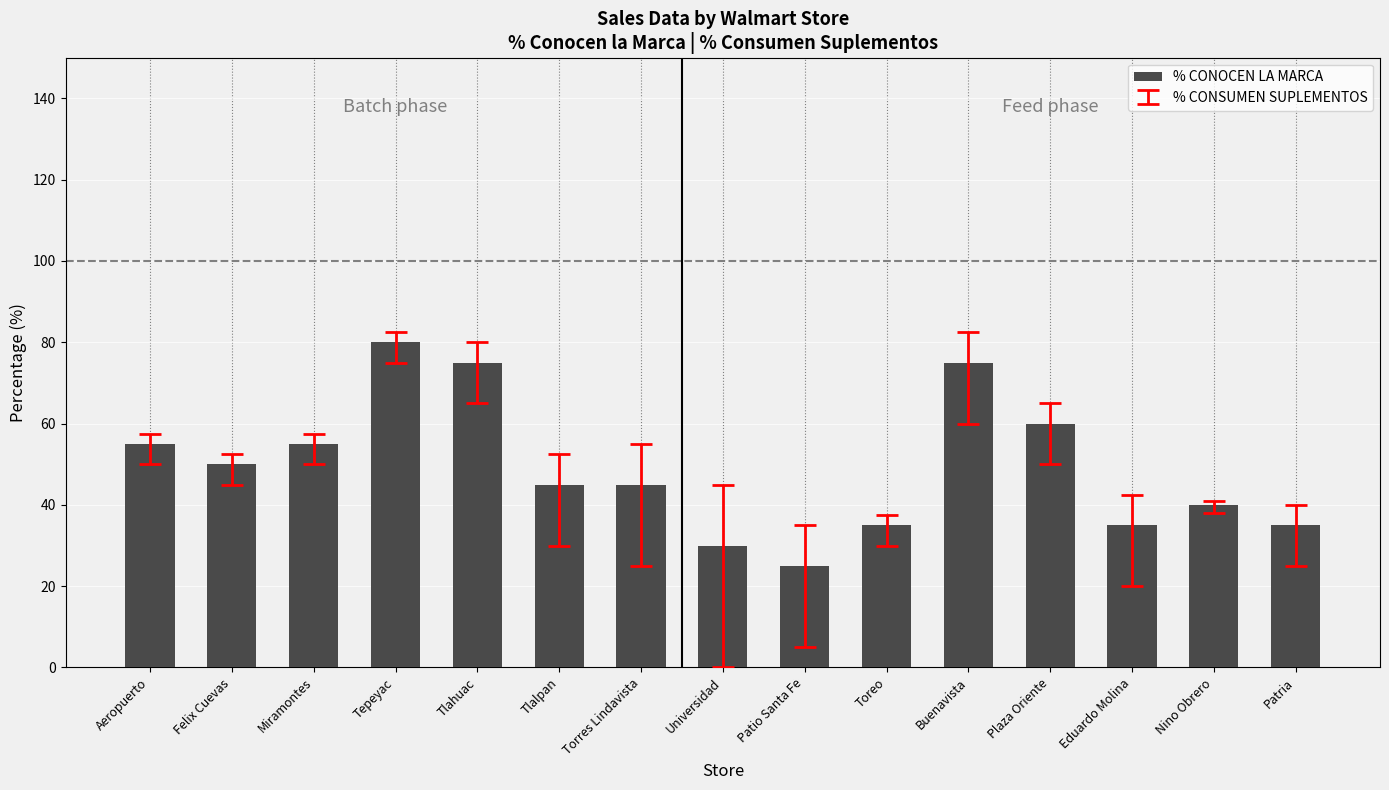

What is the ratio of the value at Patio Santa Fe to the value at Nino Obrero?

0.6